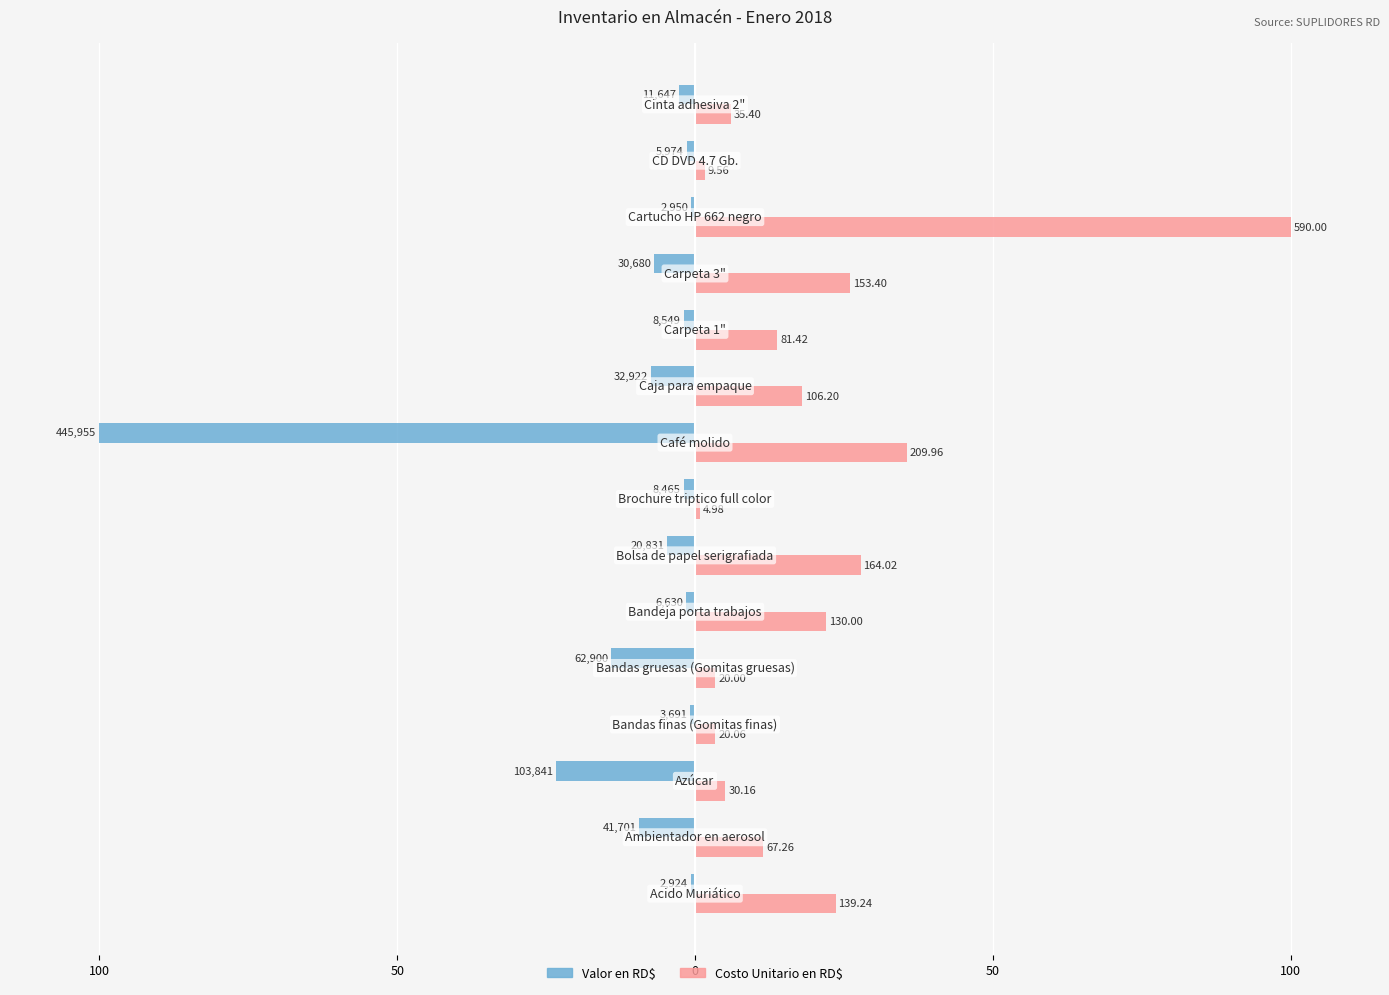

Does the chart contain stacked bars?

No